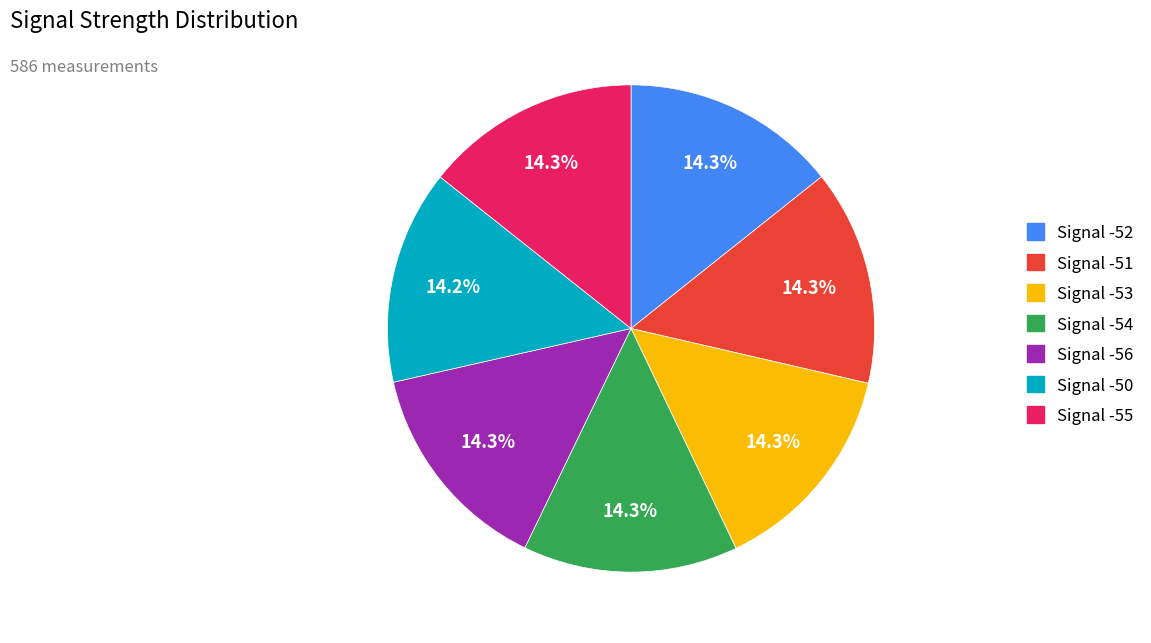

What is the ratio of the value at Signal -56 to the value at Signal -54?

1.0